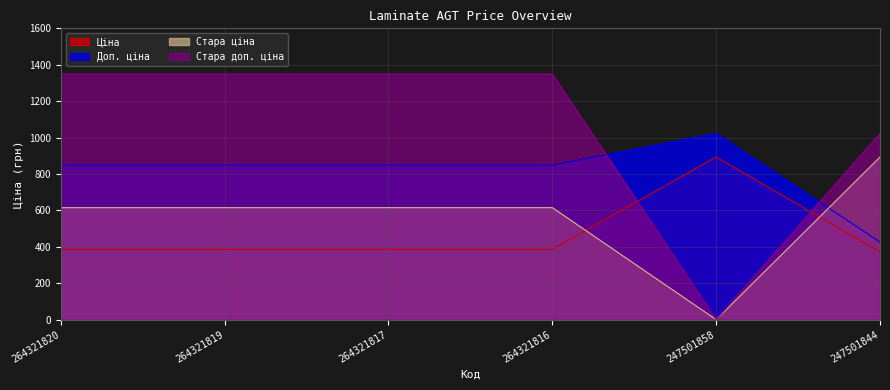

At which label is Стара ціна closest to 446?

264321820